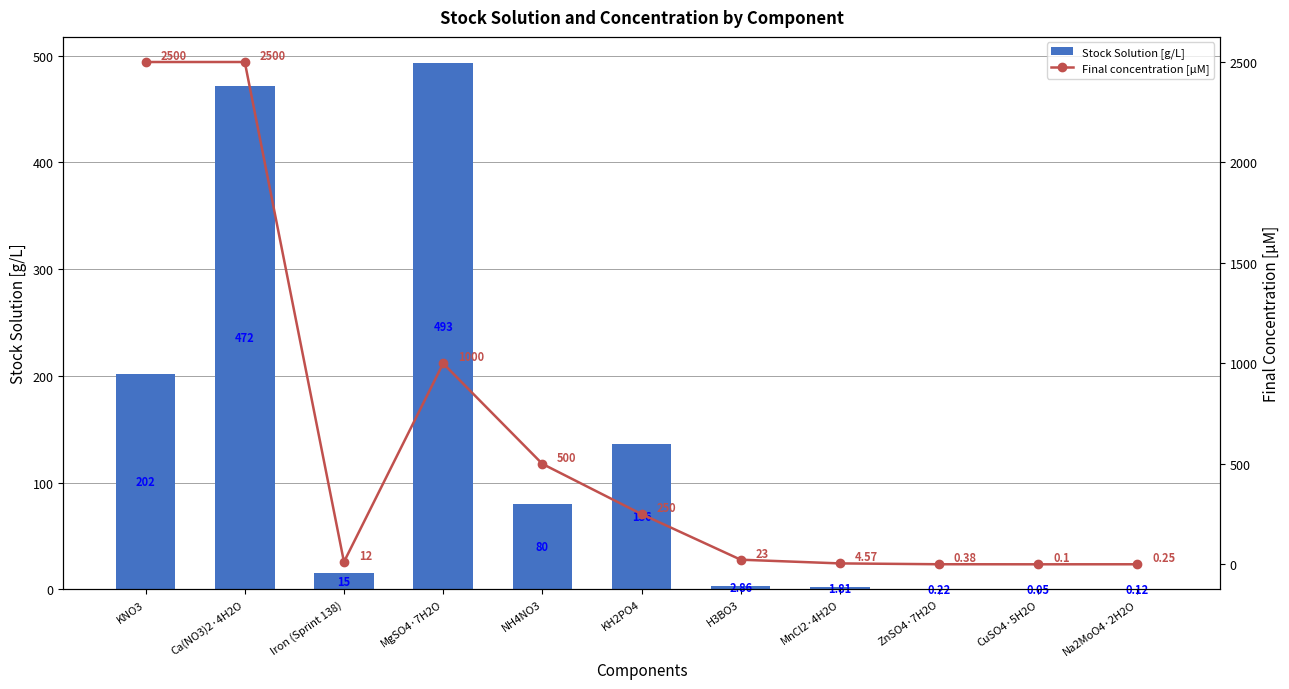

At which category does the chart reach its peak across all series?

KNO3